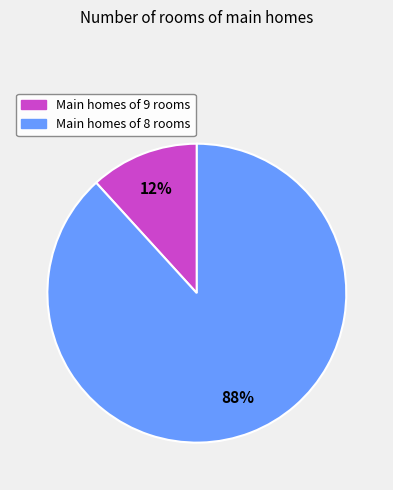

How many slices are in this pie chart?

2